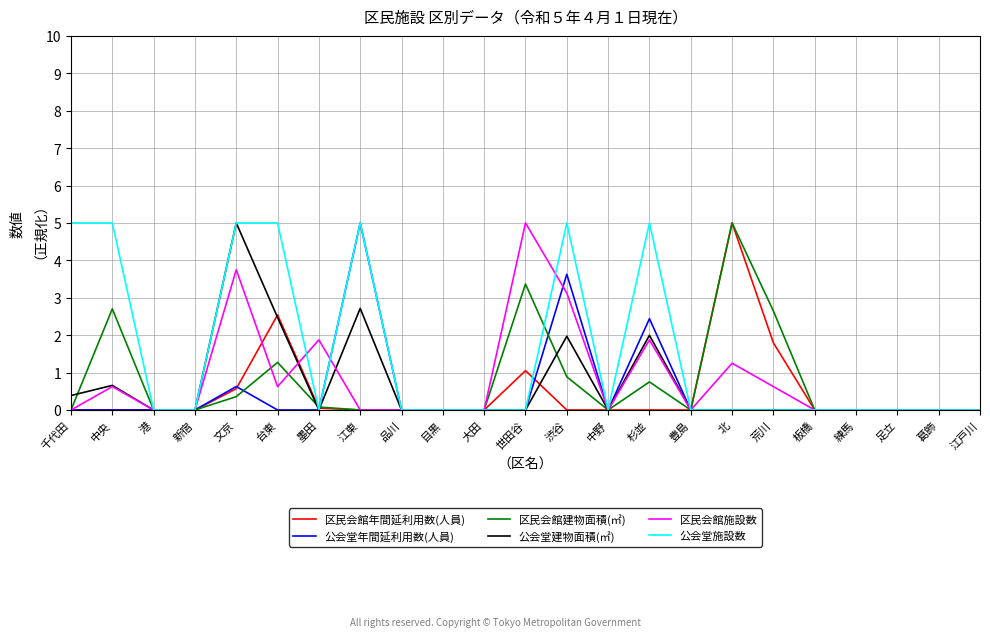

The value of 公会堂施設数 at 文京 is 5.0. True or false?

True